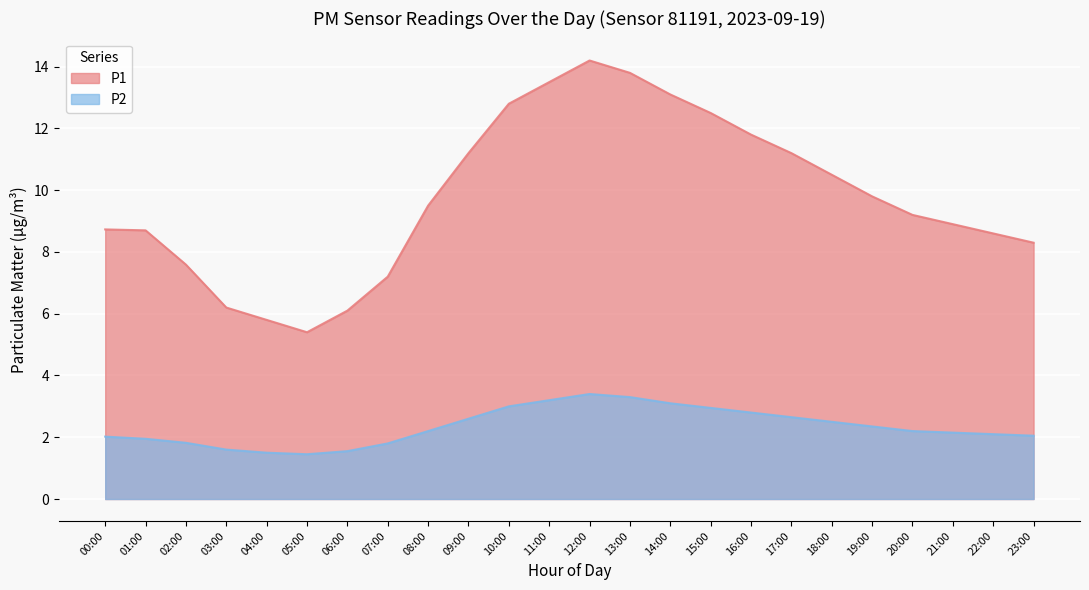

What is the label of the 12th point from the right?

12:00